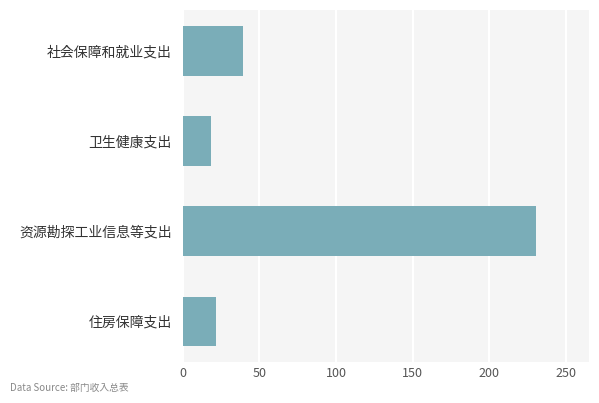

What is the minimum value shown in the chart?

18.2